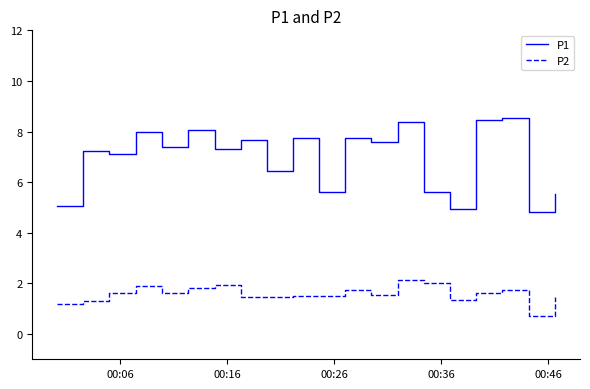

In P2, how many points are higher than both neighbors (excluding endpoints)?

5